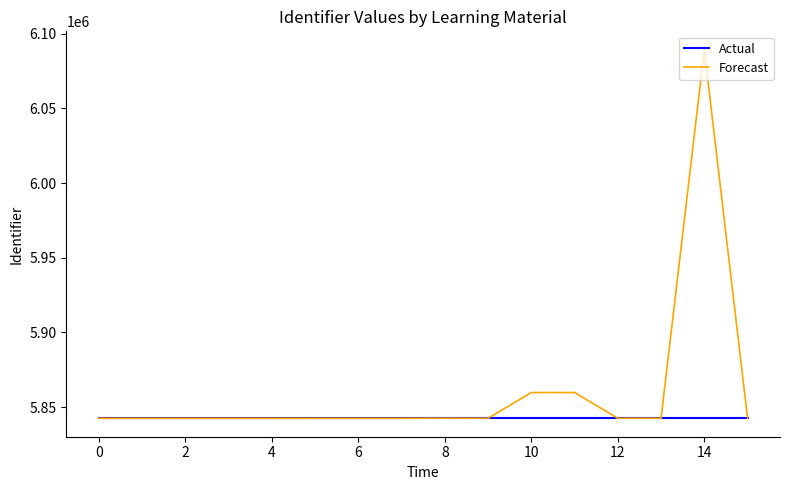

What is the minimum value for Forecast?

5842515